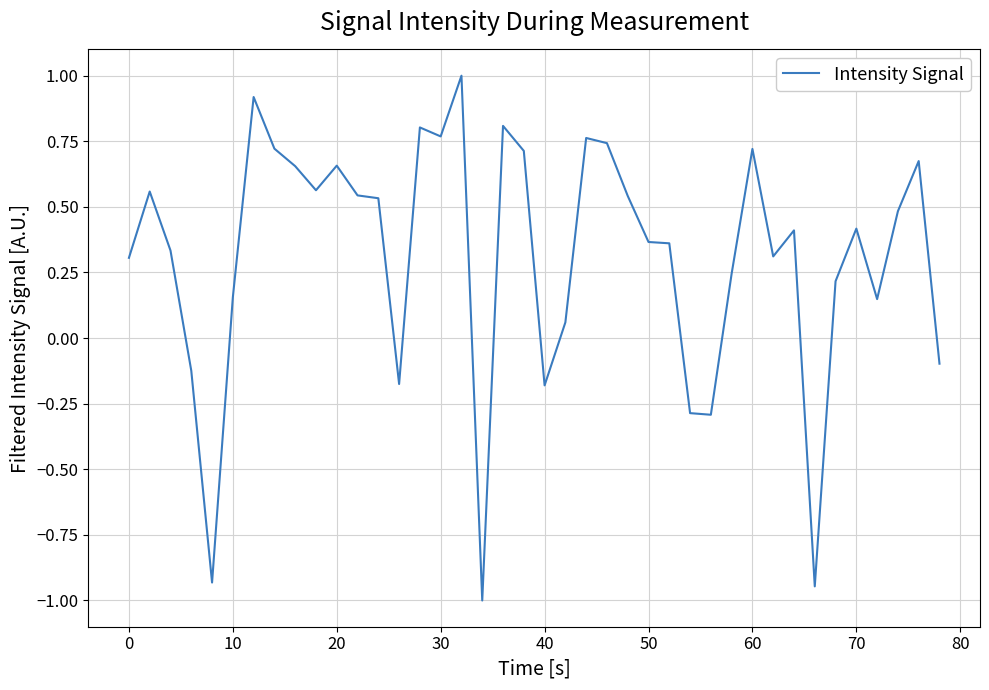

What is the difference between the maximum and minimum values?

2.0